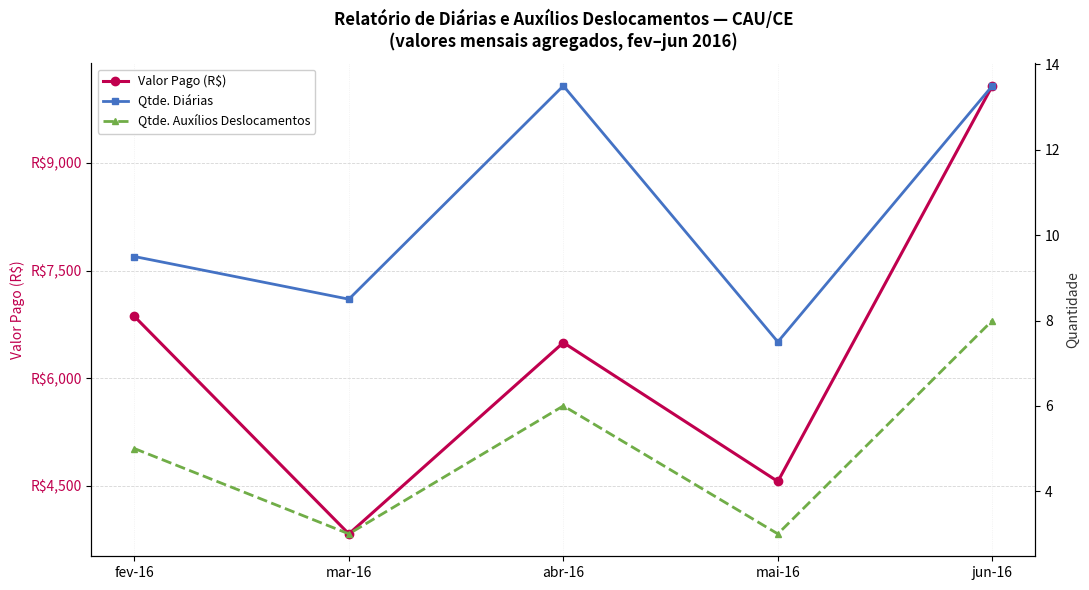

Reading right to left, list all the values displayed in this chart.

Valor Pago (R$): jun-16=10074.0	mai-16=4562.5	abr-16=6497.0	mar-16=3832.5	fev-16=6862.0
Qtde. Diárias: jun-16=13.5	mai-16=7.5	abr-16=13.5	mar-16=8.5	fev-16=9.5
Qtde. Auxílios Deslocamentos: jun-16=8.0	mai-16=3.0	abr-16=6.0	mar-16=3.0	fev-16=5.0